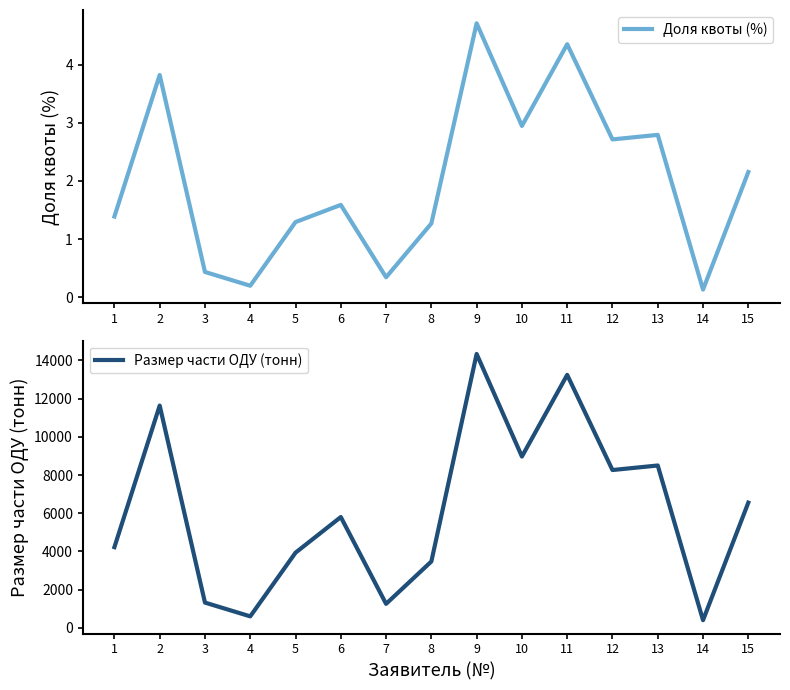

How many interior local peaks does the Размер части ОДУ (тонн) series have?

5